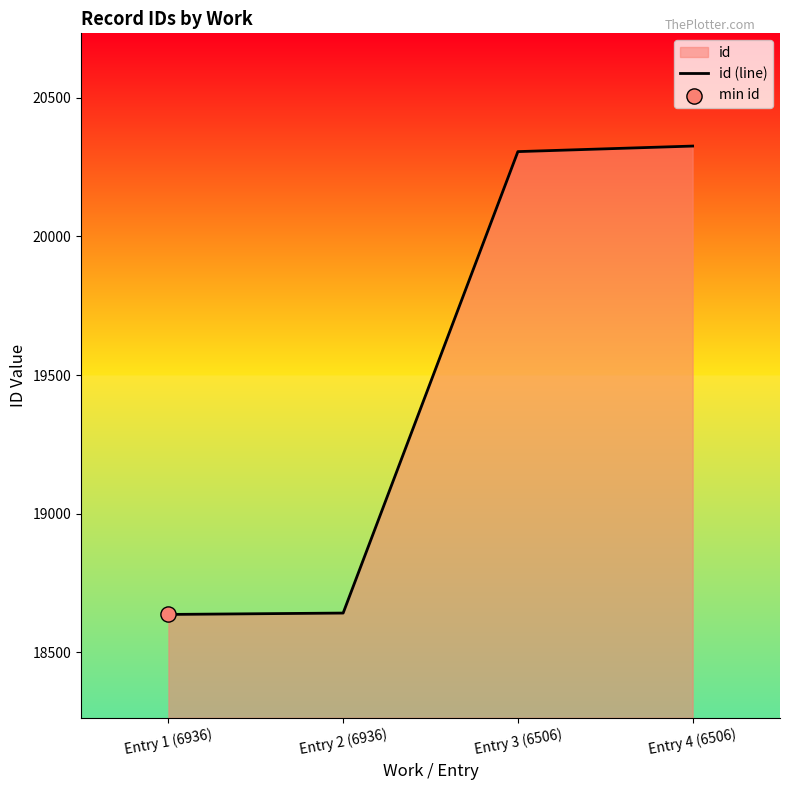

What is the change in value from Entry 3 (6506) to Entry 4 (6506)?

+20